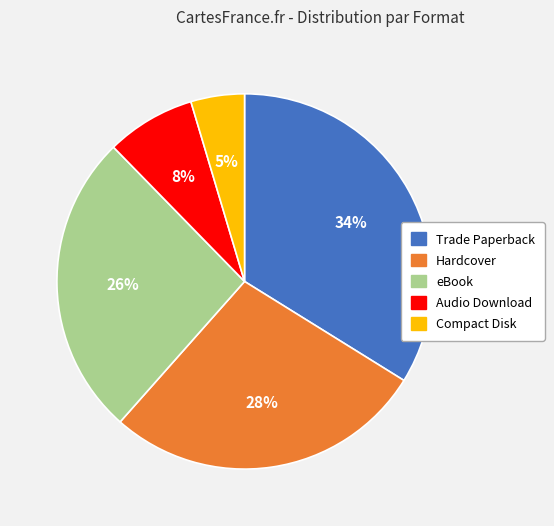

How many segments does this pie chart have?

5